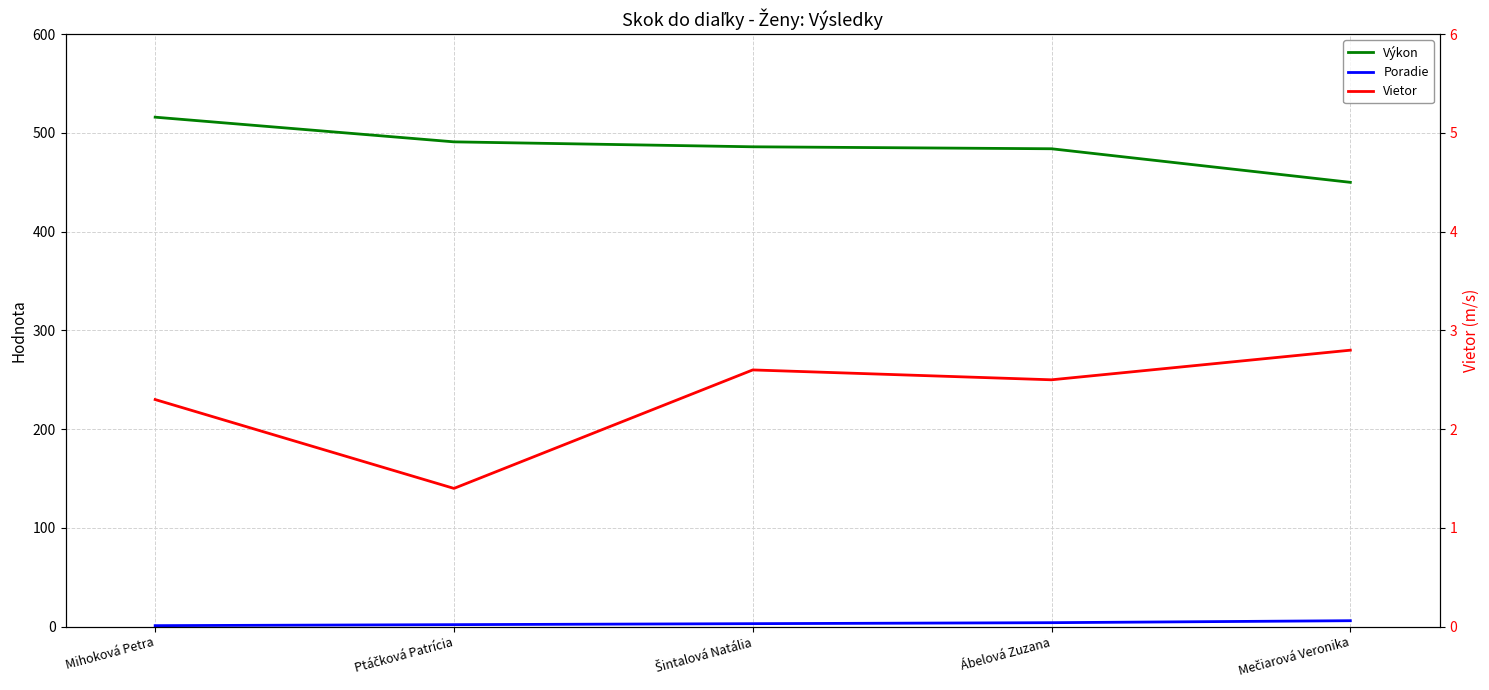

Rank the series at Mečiarová Veronika from lowest to highest value.

Vietor, Poradie, Výkon